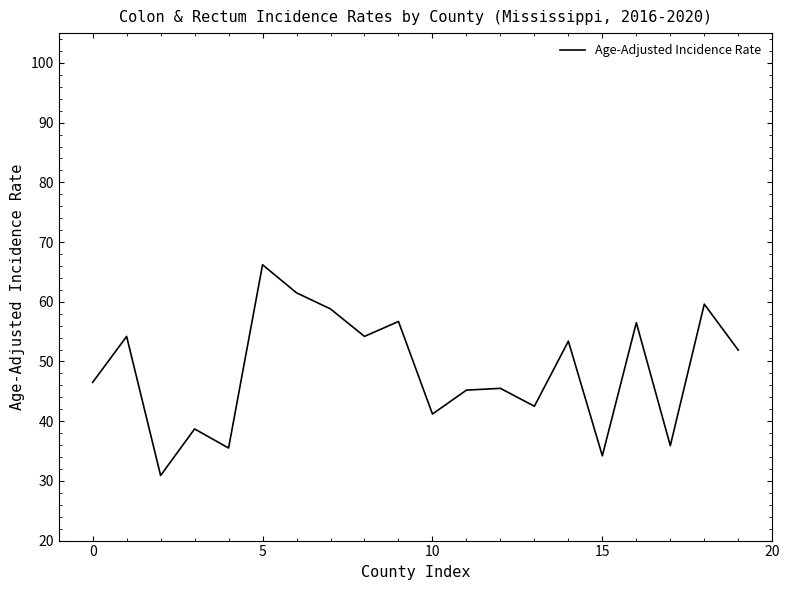

What is the maximum value shown in the chart?

66.2